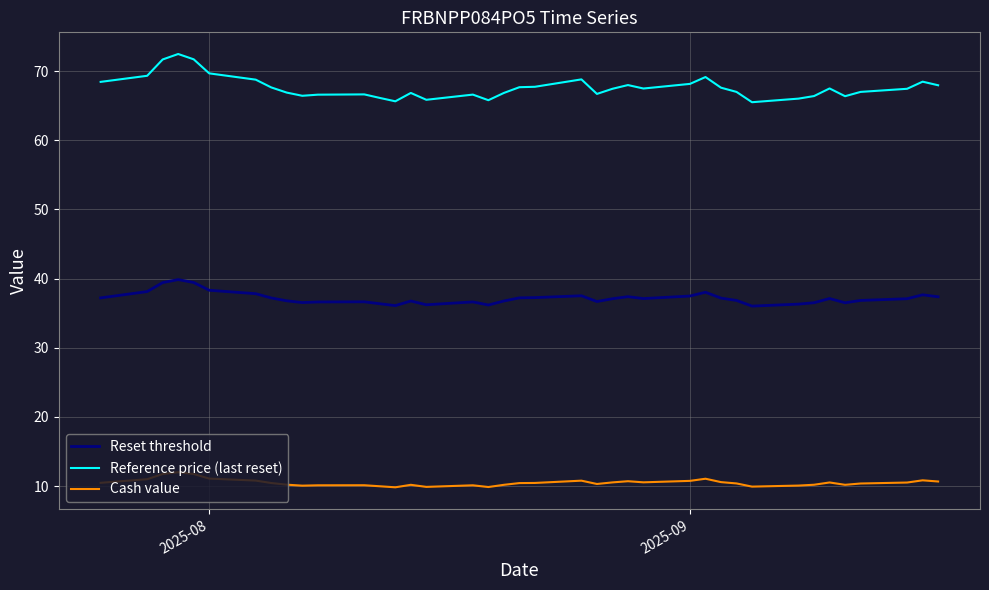

Which series has the largest total across all categories?

Reference price (last reset)